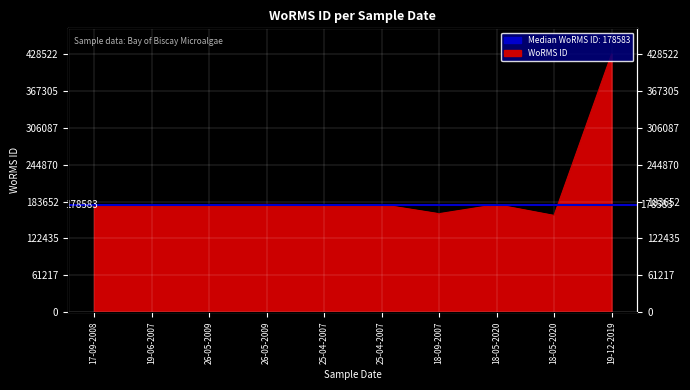

Is it true that the value at 26-05-2009 is 43766?

False